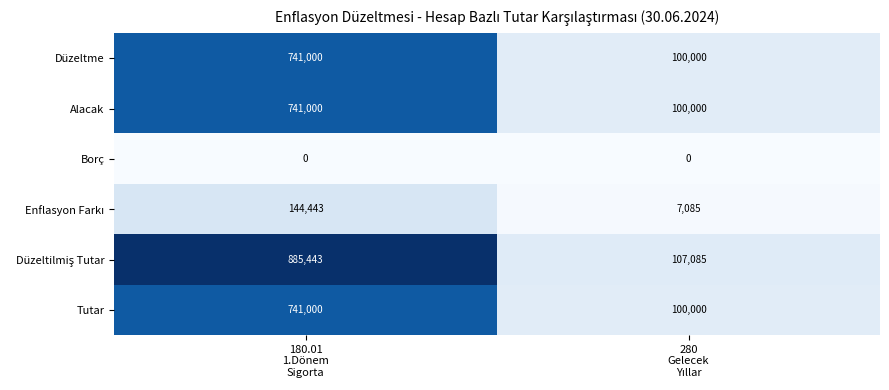

What is the sum of all Düzeltme values?

841000